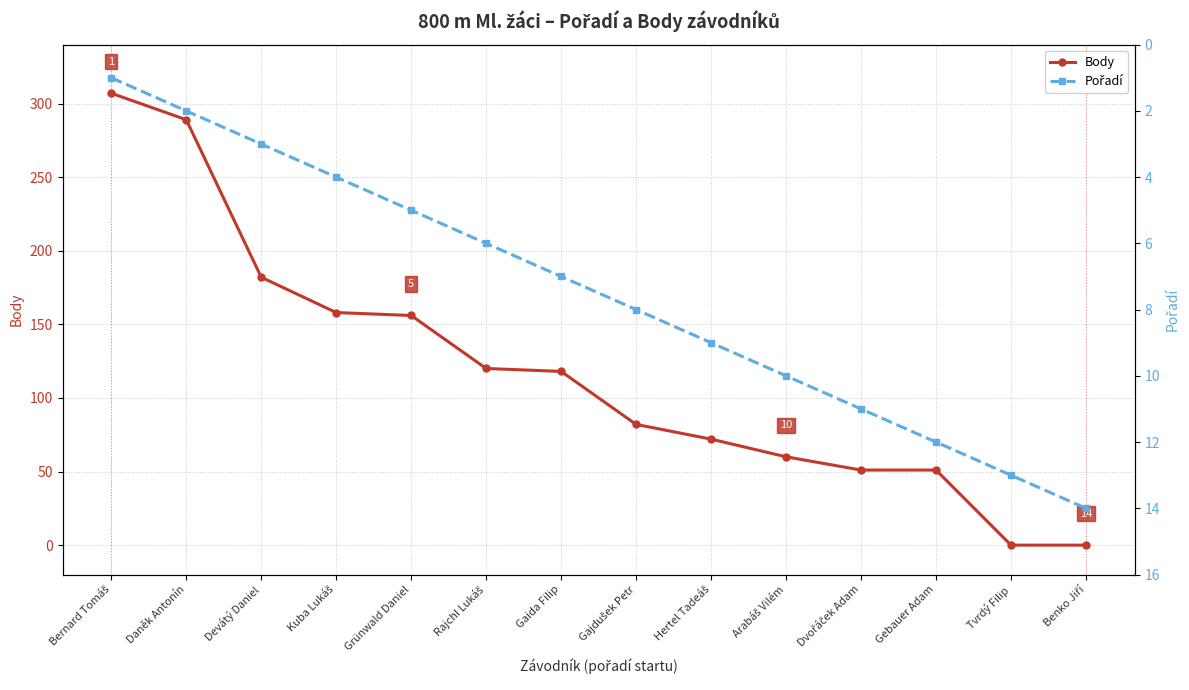

Rank the series by their average value, from highest to lowest.

Body, Pořadí